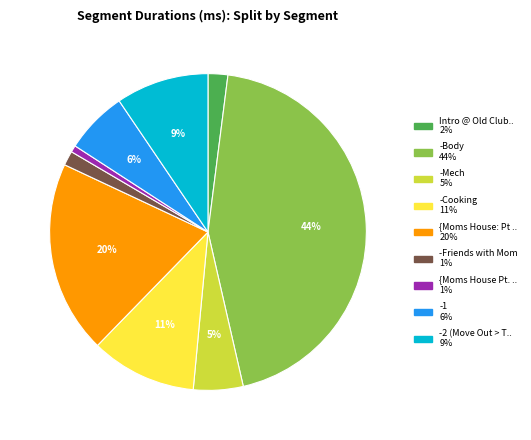

Is there a majority slice in this chart?

No